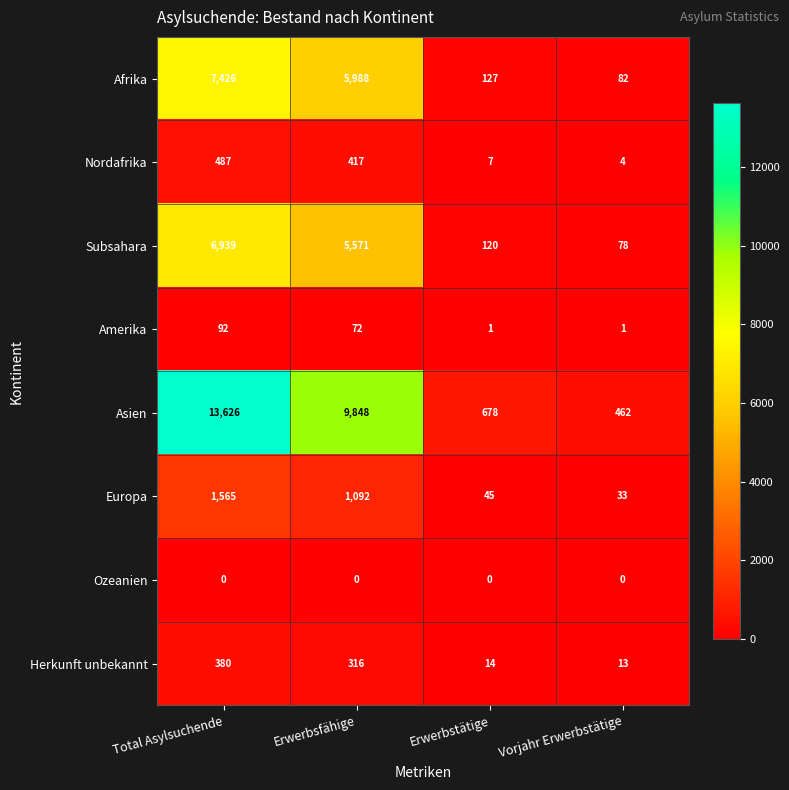

True or false: Afrika has a value of 10107 at Total Asylsuchende.

False